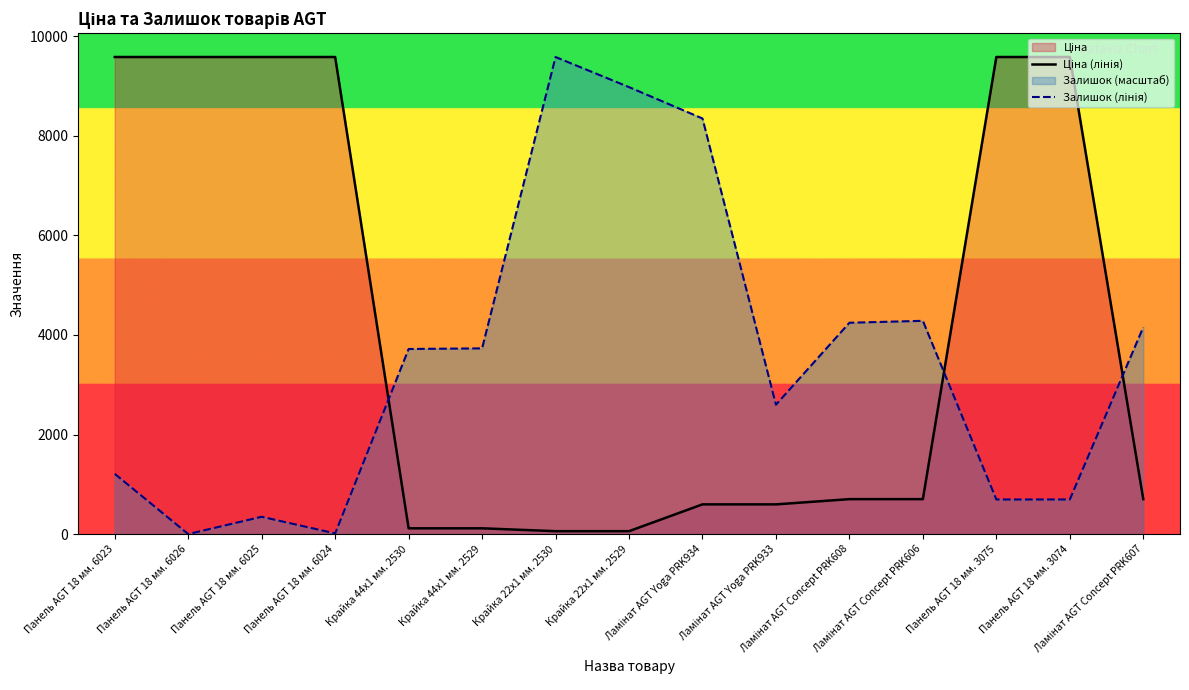

Reading right to left, extract all data points from this chart.

Ціна (лінія): 701.4	9585.4	9585.4	701.4	701.4	596.5	596.5	57.7	57.7	115.4	115.4	9585.4	9585.4	9585.4	9585.4
Залишок (лінія): 4155.8	694.8	694.8	4284.5	4245.9	2599.0	8350.2	8980.7	9585.4	3731.2	3718.4	12.9	347.4	0.0	1209.4